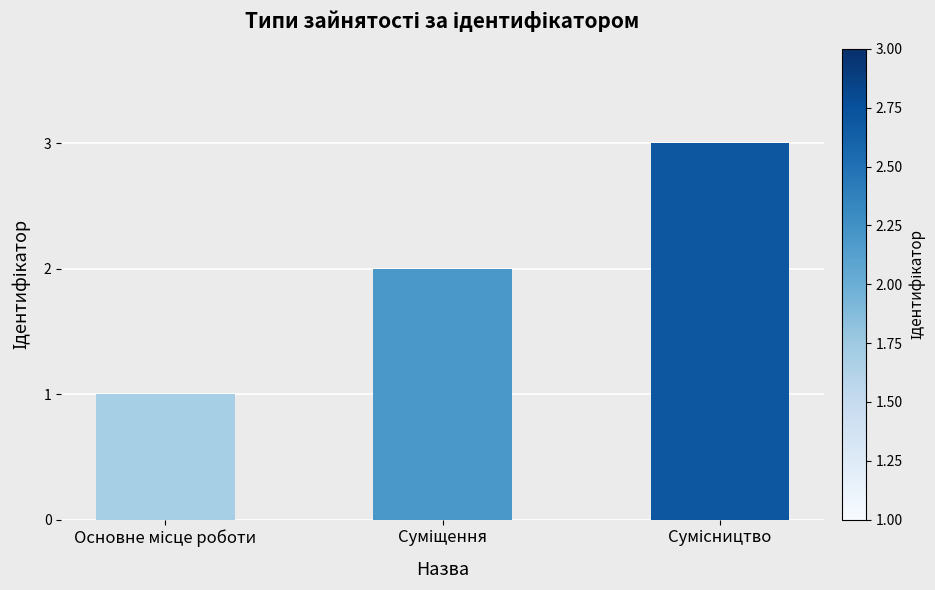

What is the sum of all values?

6